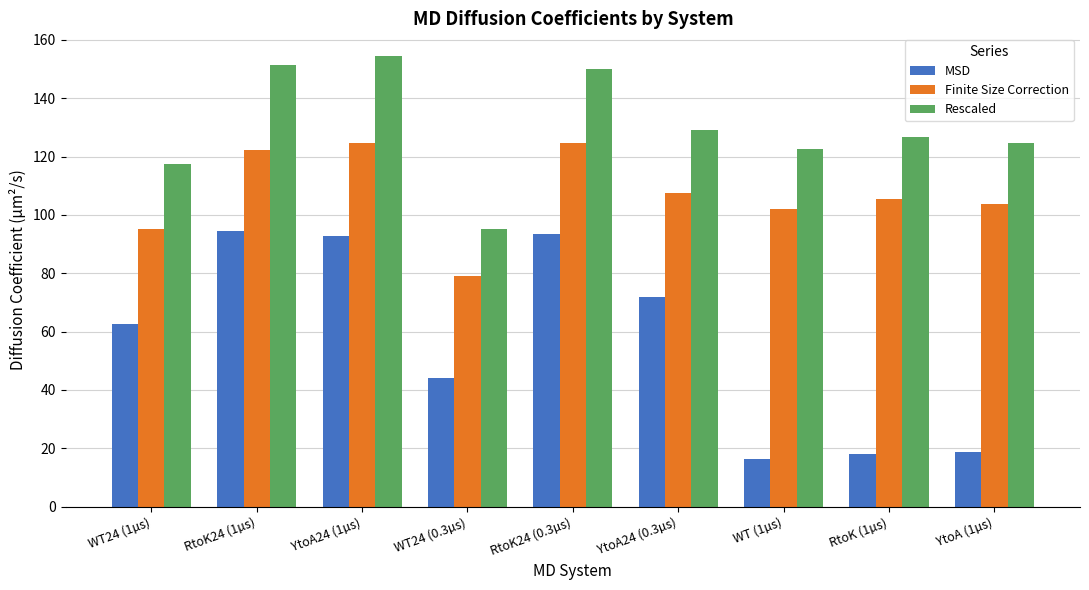

Which series has the largest range (max minus min)?

MSD